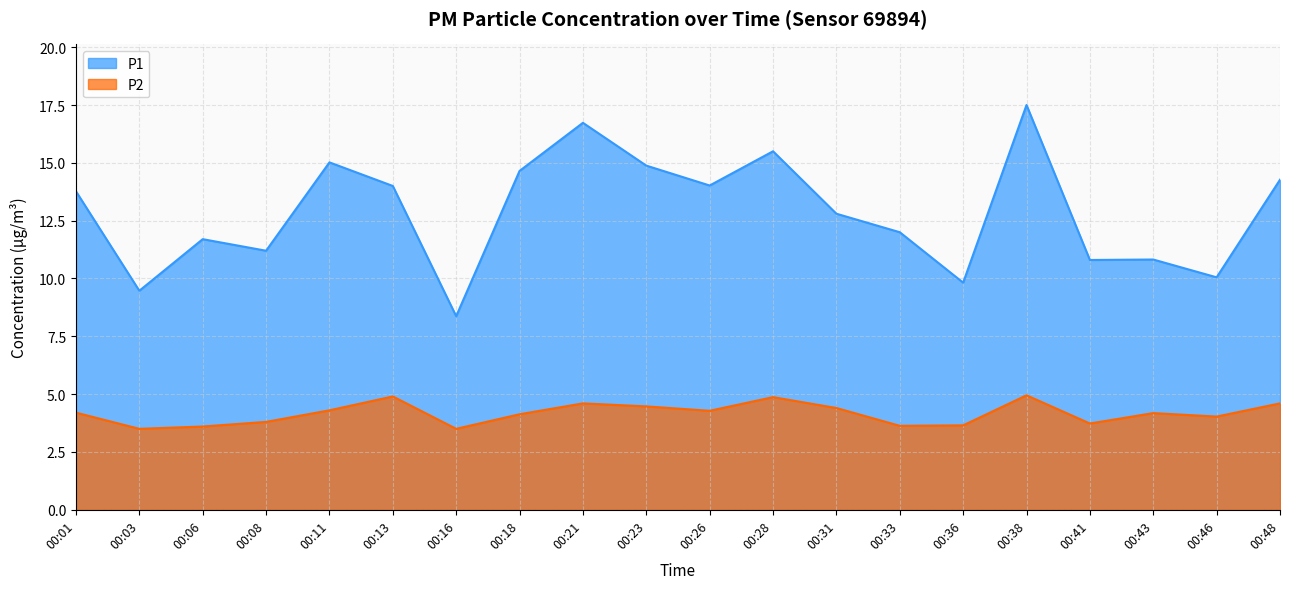

At which label does P1 reach its minimum?

00:16